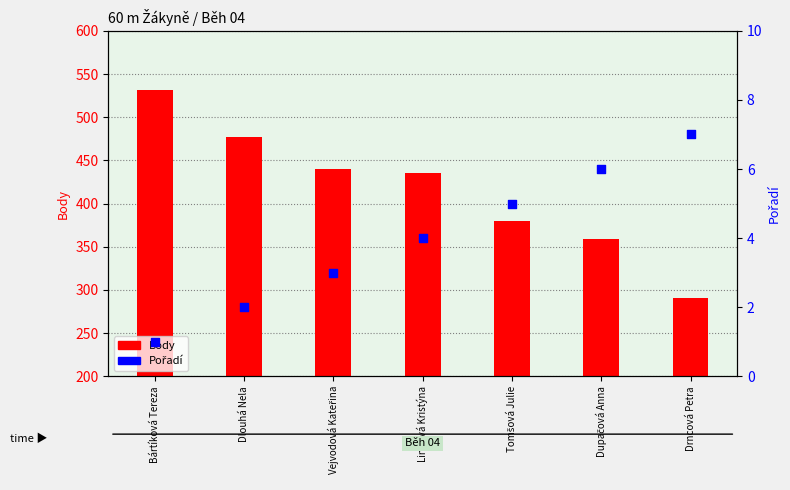

Is the value of Body at Bártíková Tereza greater than the value of Pořadí at Dlouhá Nela?

Yes